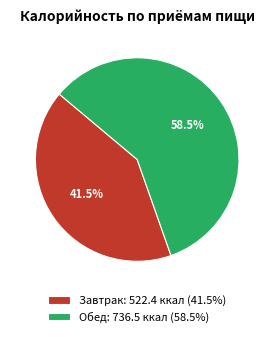

How many segments does this pie chart have?

2